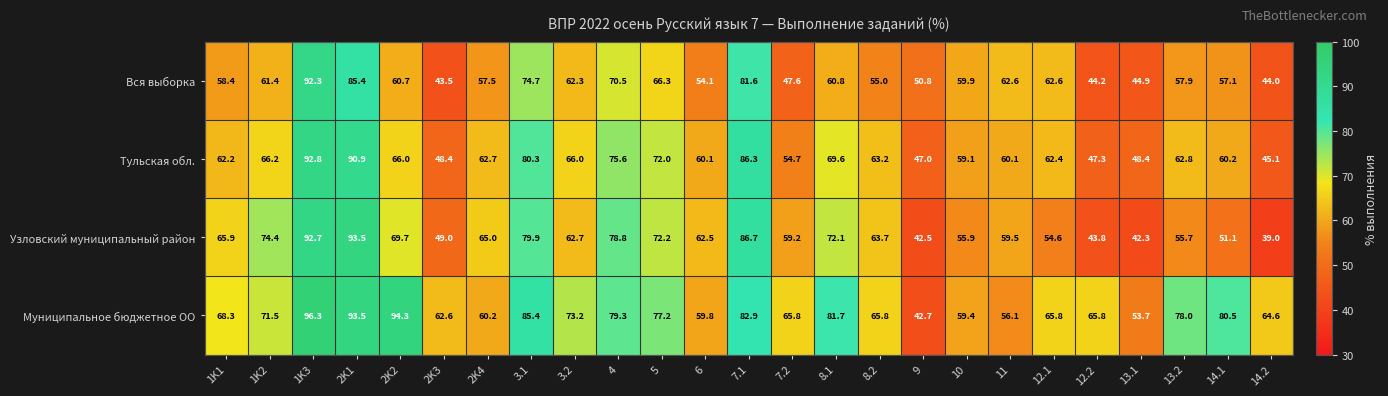

At which category is the sum across all series the highest?

1K3